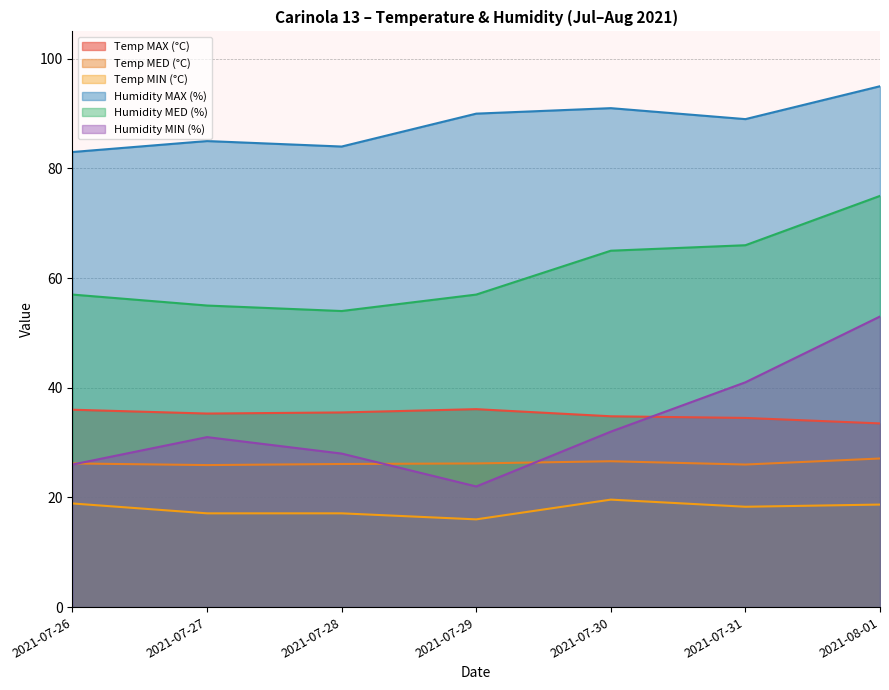

Between 2021-07-26 and 2021-07-31, which series saw the biggest shift?

Humidity MIN (%)